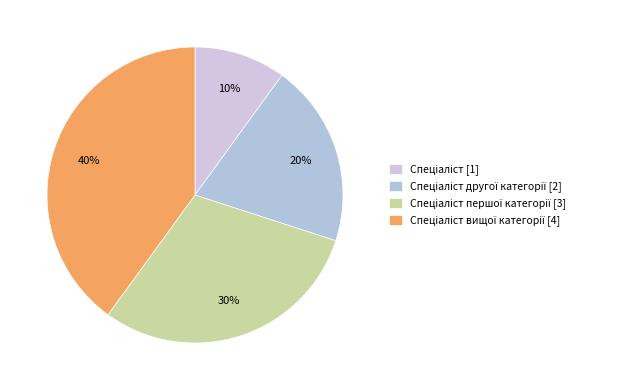

To the nearest percent, what is the average slice percentage?

25%